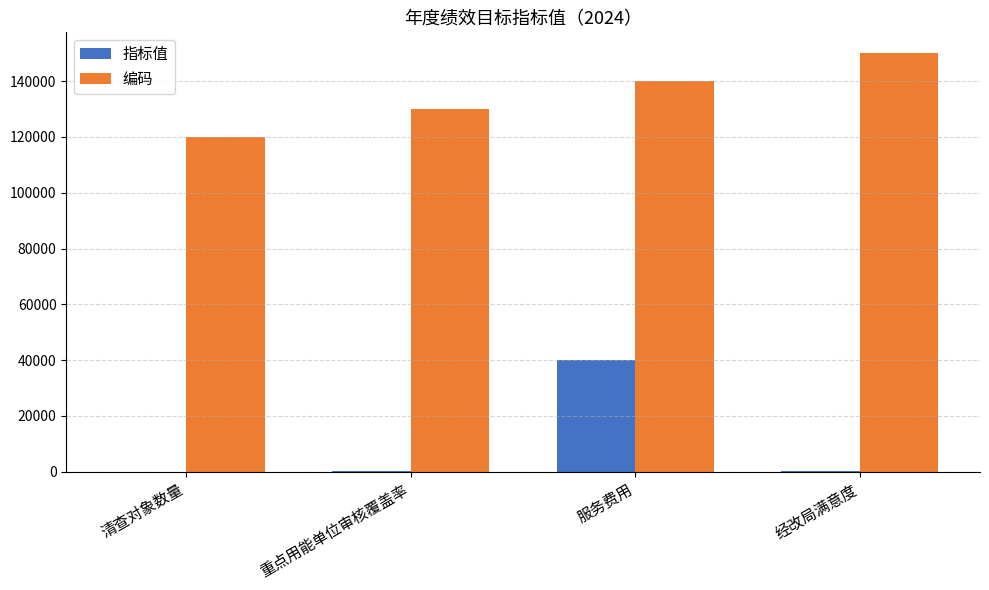

What is the difference between the 编码 values at 经改局满意度 and 重点用能单位审核覆盖率?

20000